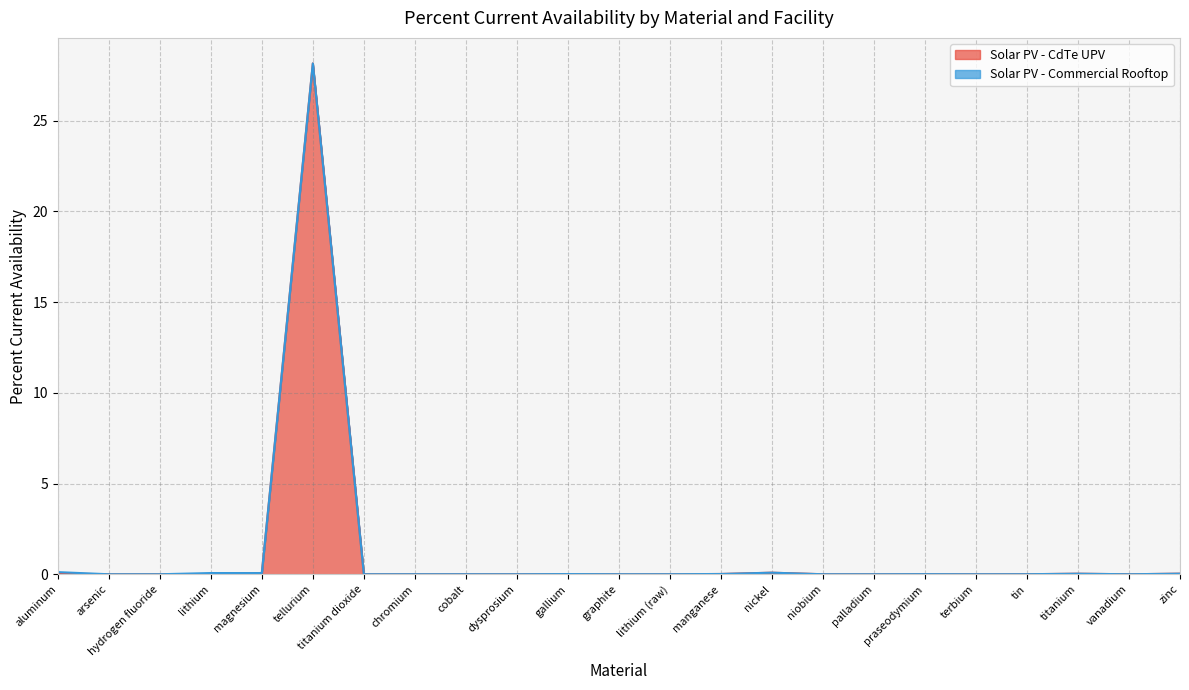

Reading right to left, list all the values displayed in this chart.

0.0	0.0	0.0	0.0	0.0	0.0	0.0	0.0	0.1	0.0	0.0	0.0	0.0	0.0	0.0	0.0	0.0	28.1	0.1	0.0	0.0	0.0	0.0